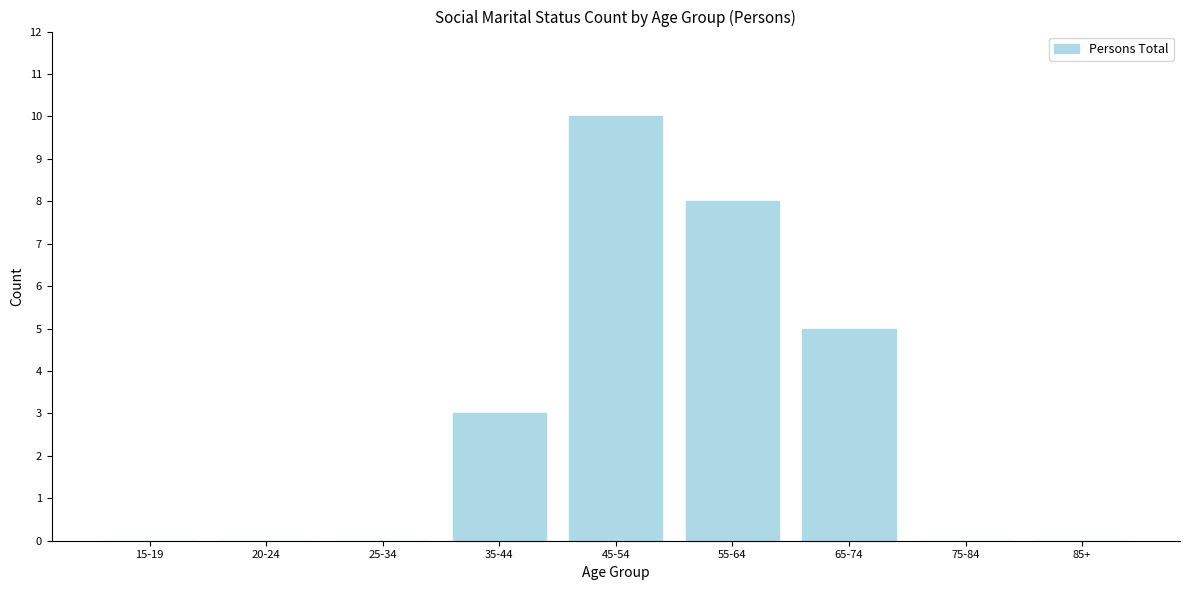

Reading left to right, transcribe all the data shown in this chart.

15-19=0	20-24=0	25-34=0	35-44=3	45-54=10	55-64=8	65-74=5	75-84=0	85+=0